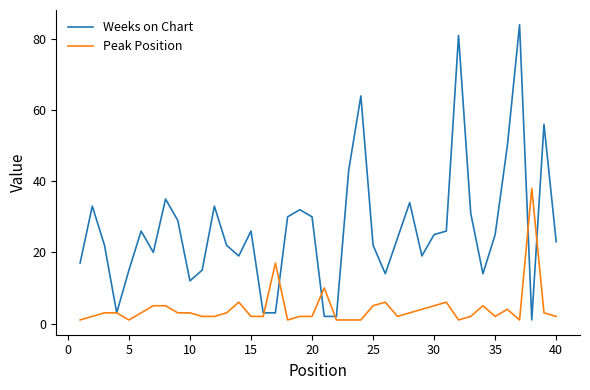

Which series has the largest total across all categories?

Weeks on Chart